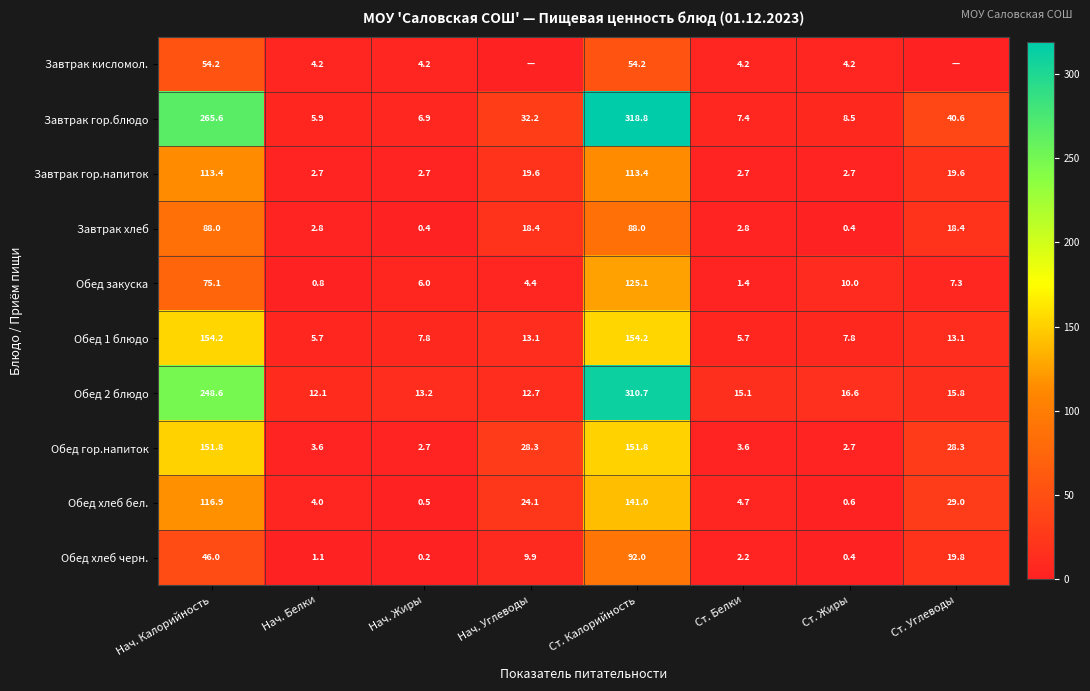

Read the Обед закуска value at Ст. Белки.

1.4